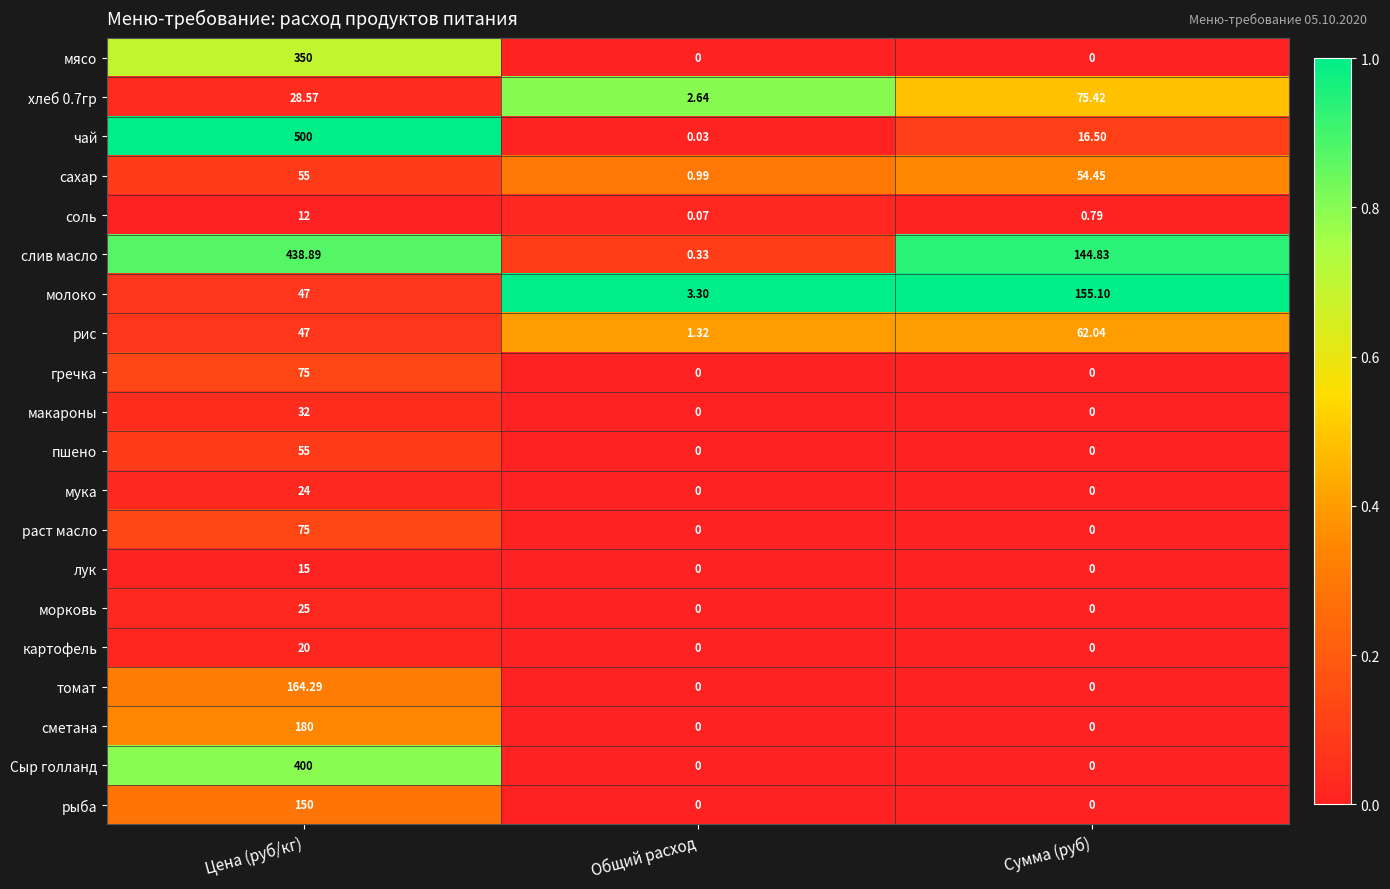

Between Цена (руб/кг) and Общий расход, which series saw the biggest shift?

чай